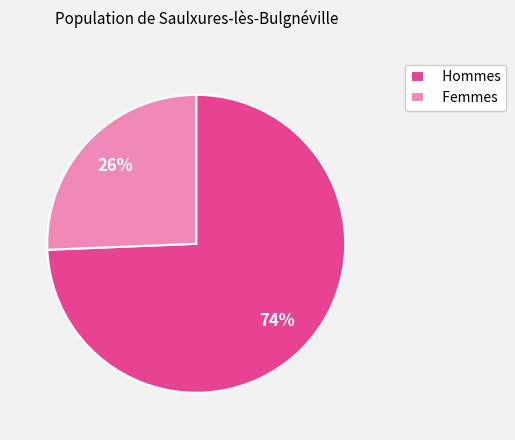

Do Hommes and Femmes together represent more than half of the pie?

Yes